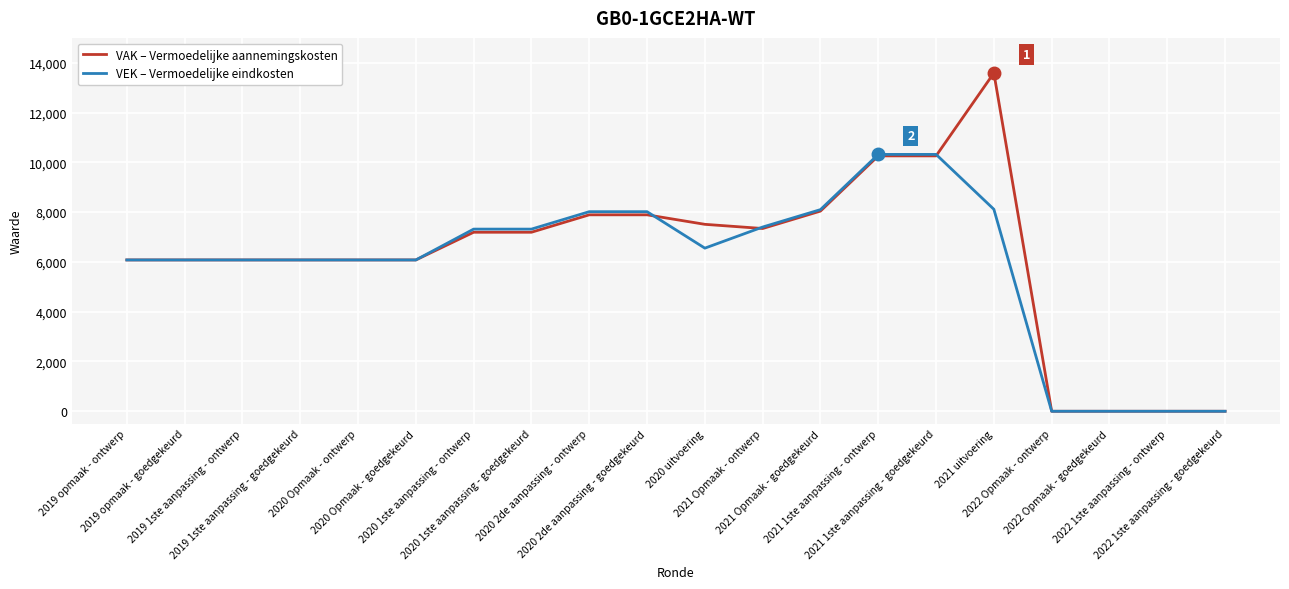

What is the maximum value shown in the chart?

13590